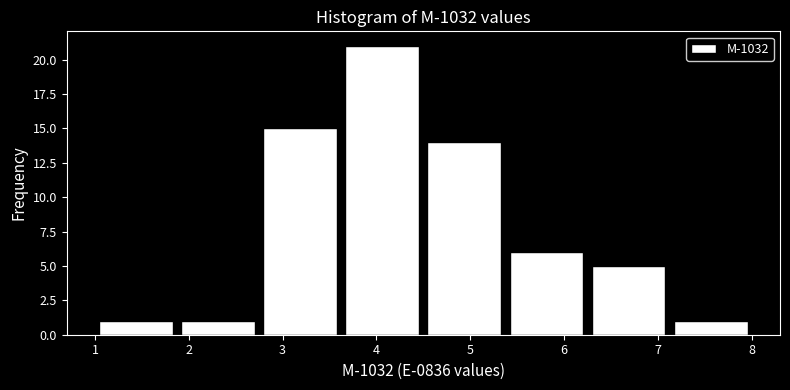

Over which range of the x-axis is the bar tallest?

3.6 to 4.5